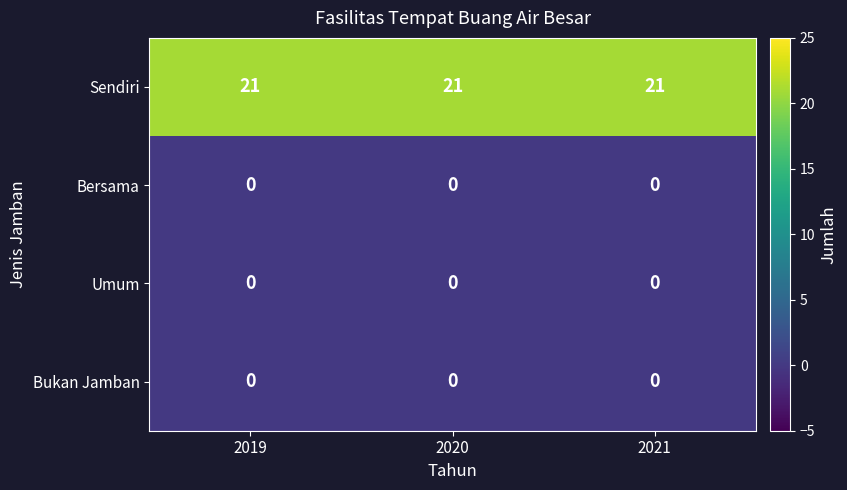

Is the value of Bukan Jamban at 2020 greater than the value of Sendiri at 2020?

No